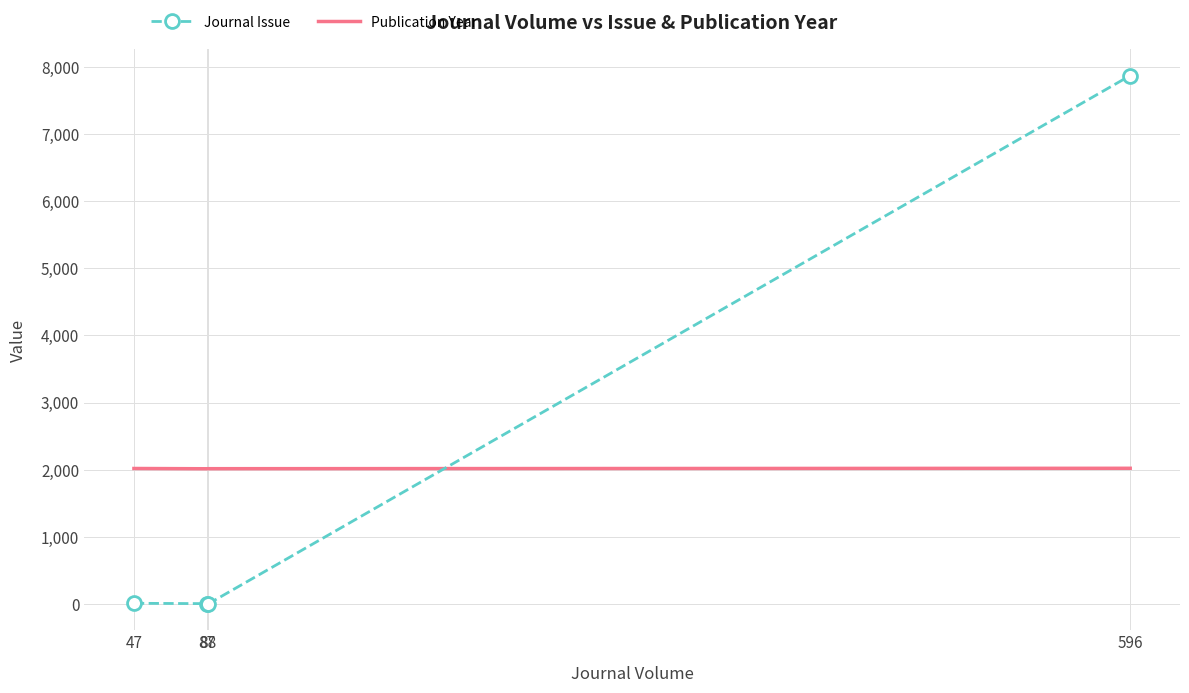

List the series in order of their peak value, lowest first.

Publication Year, Journal Issue